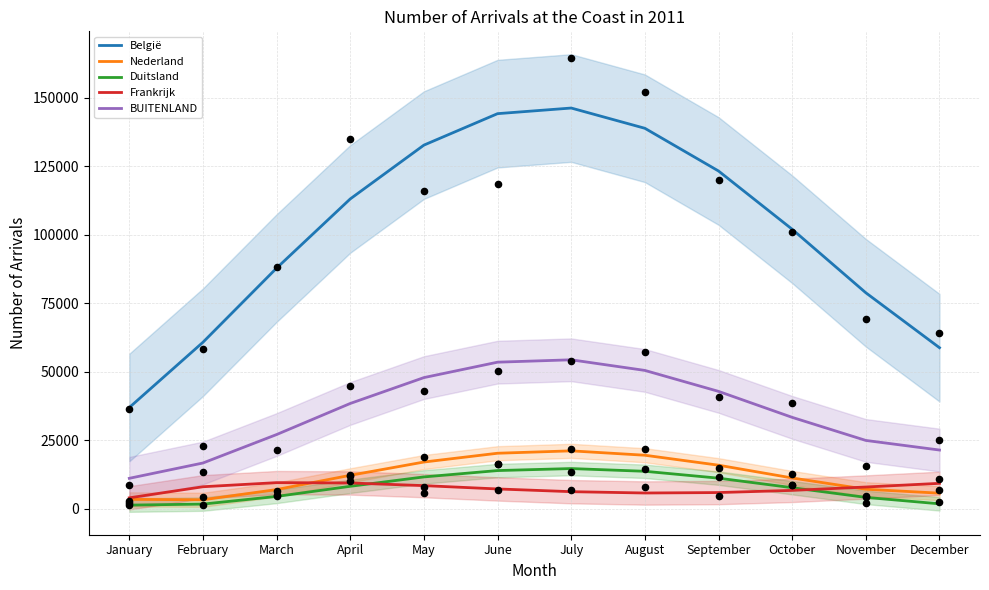

Is the value of Frankrijk at November greater than the value of Nederland at December?

Yes